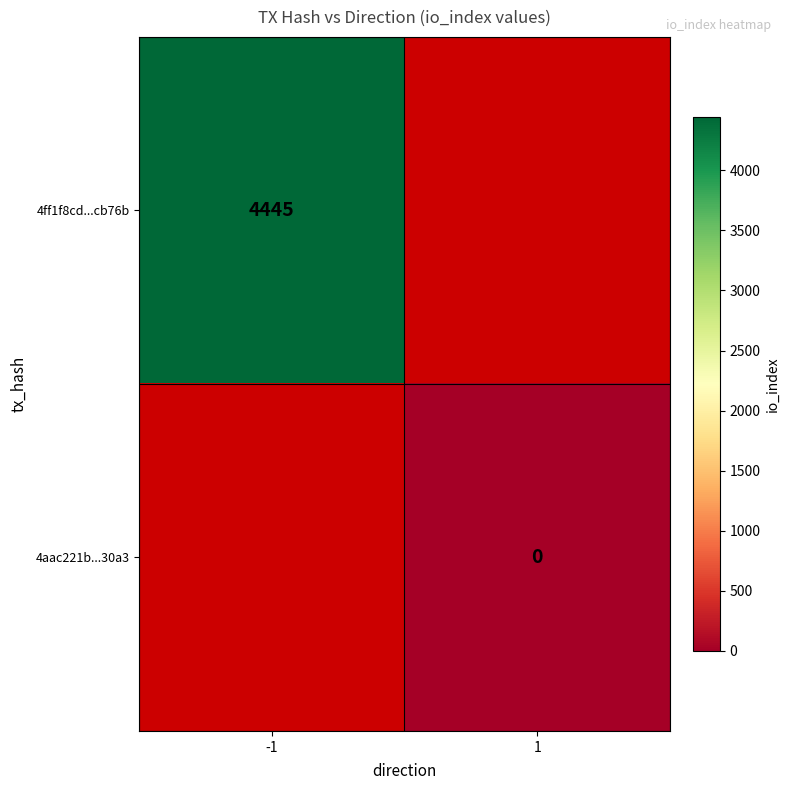

Rank the categories by 4ff1f8cd...cb76b value from highest to lowest.

-1, 1